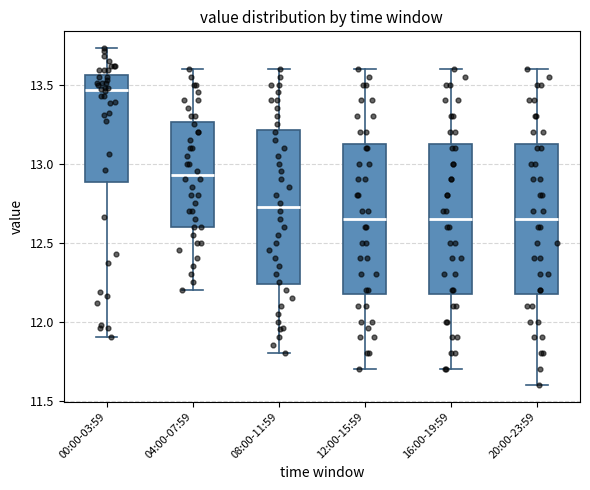

Reading left to right, read every box against the y-axis: the position of its median line, the range the box covers, and the ends of its whiskers. The values are not printed on the chart, so give them approximately, as read against the axis.

00:00-03:59: median 13.45, box 12.90 to 13.55, whiskers 11.90 to 13.75
04:00-07:59: median 12.95, box 12.60 to 13.25, whiskers 12.20 to 13.60
08:00-11:59: median 12.75, box 12.25 to 13.20, whiskers 11.80 to 13.60
12:00-15:59: median 12.65, box 12.20 to 13.15, whiskers 11.70 to 13.60
16:00-19:59: median 12.65, box 12.20 to 13.15, whiskers 11.70 to 13.60
20:00-23:59: median 12.65, box 12.20 to 13.15, whiskers 11.60 to 13.60